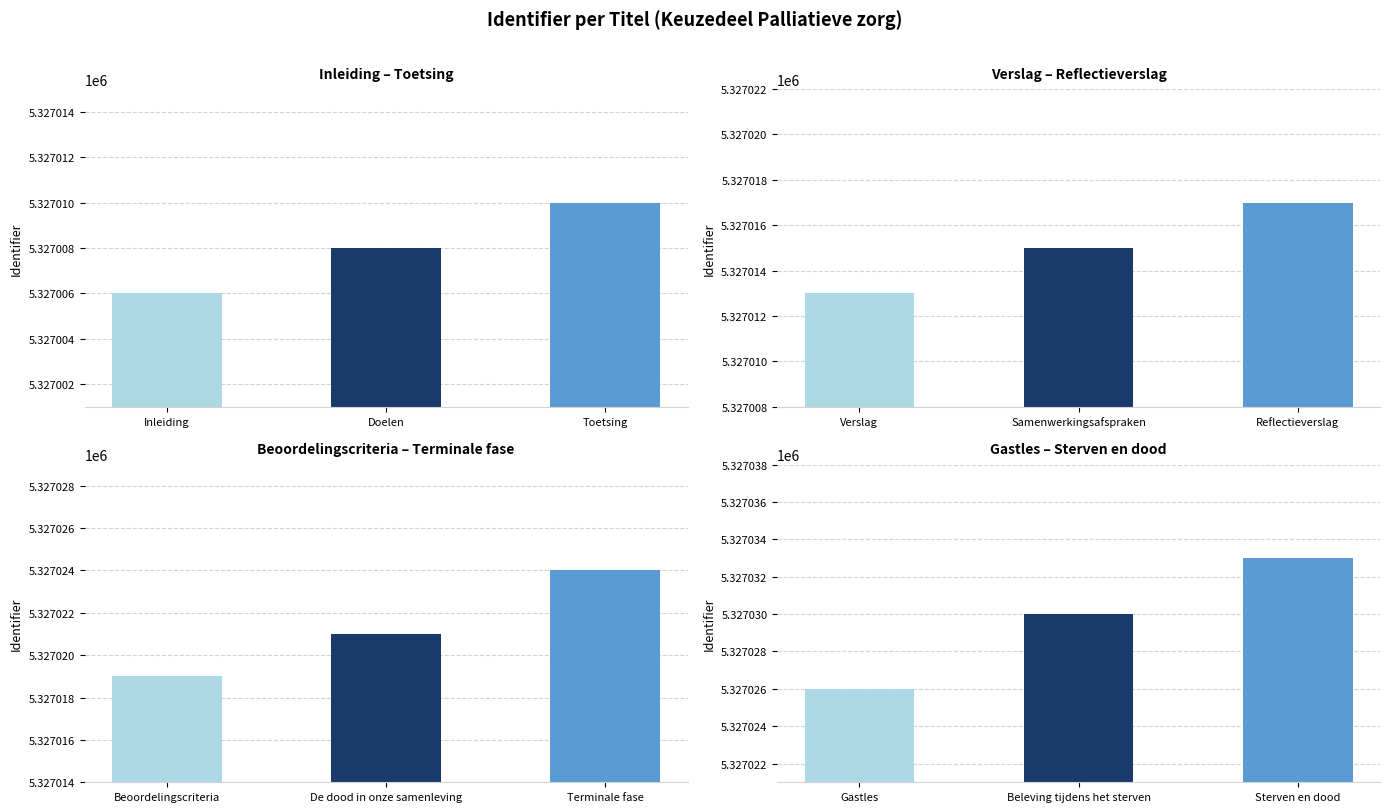

What position from the left is Inleiding?

1